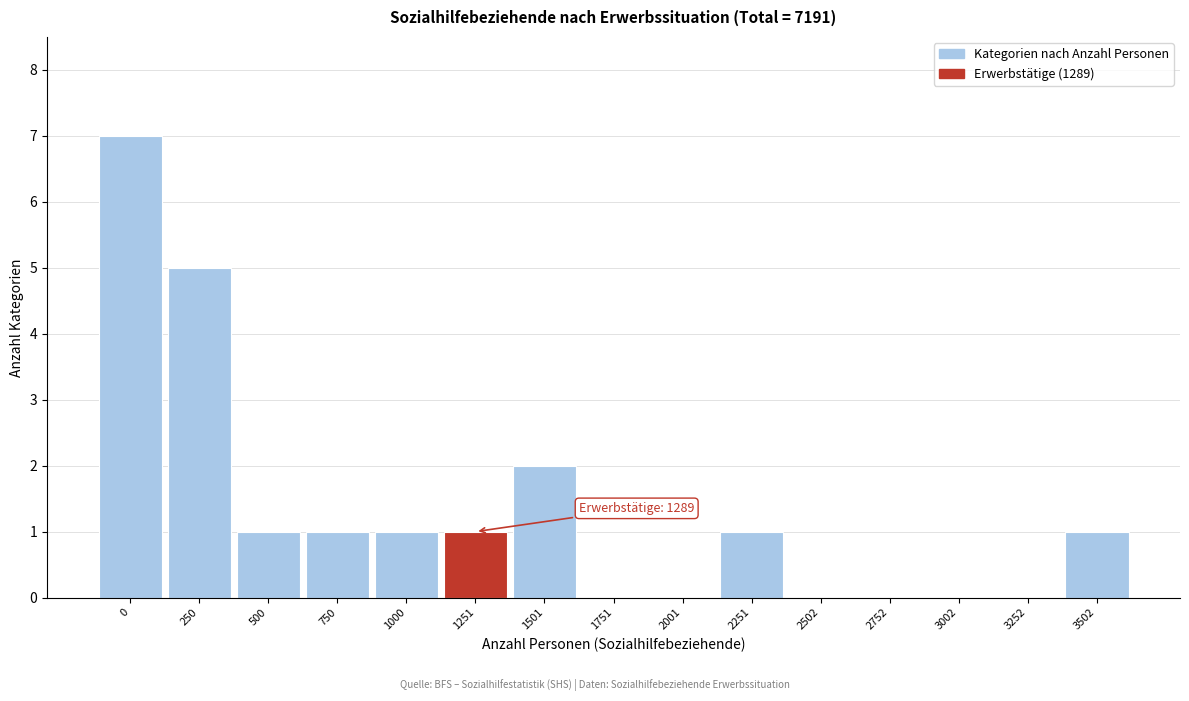

Reading left to right, transcribe all the data shown in this chart.

0=7	250=5	500=1	750=1	1000=1	1251=1	1501=2	1751=0	2001=0	2251=1	2502=0	2752=0	3002=0	3252=0	3502=1